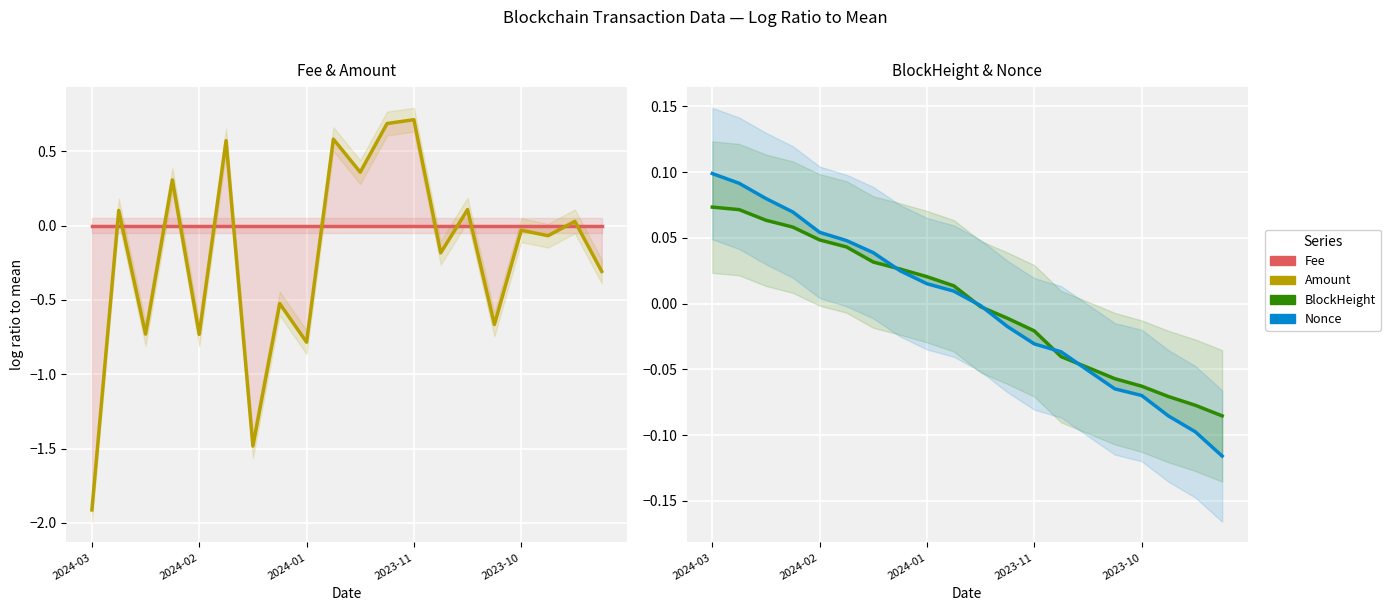

Is the value of BlockHeight at 14 greater than the value of Nonce at 18?

Yes